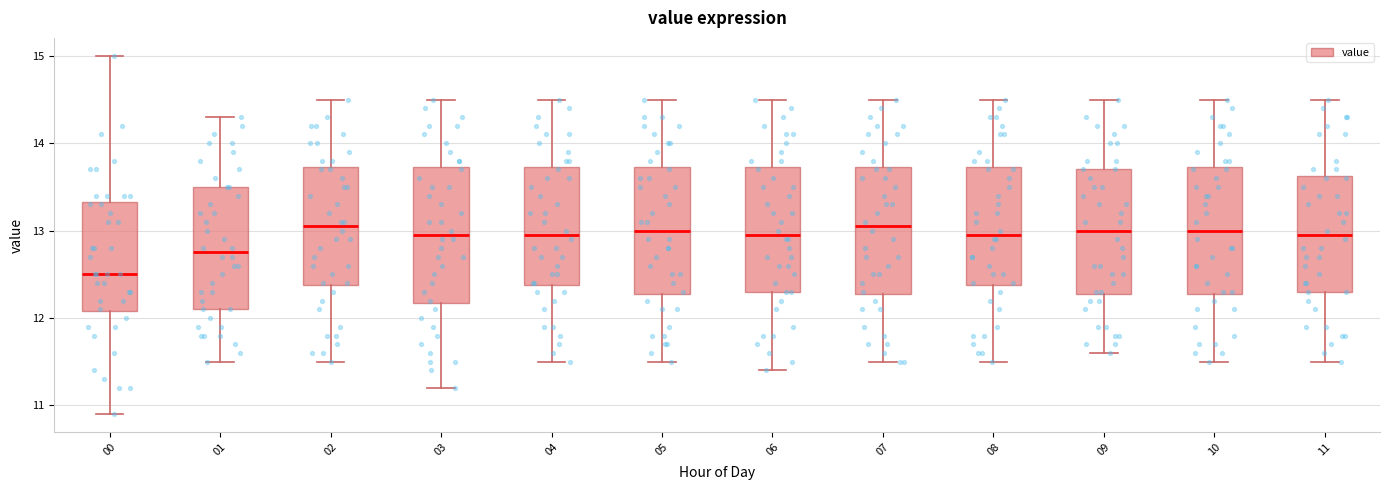

Which box's median line is the lowest?

00